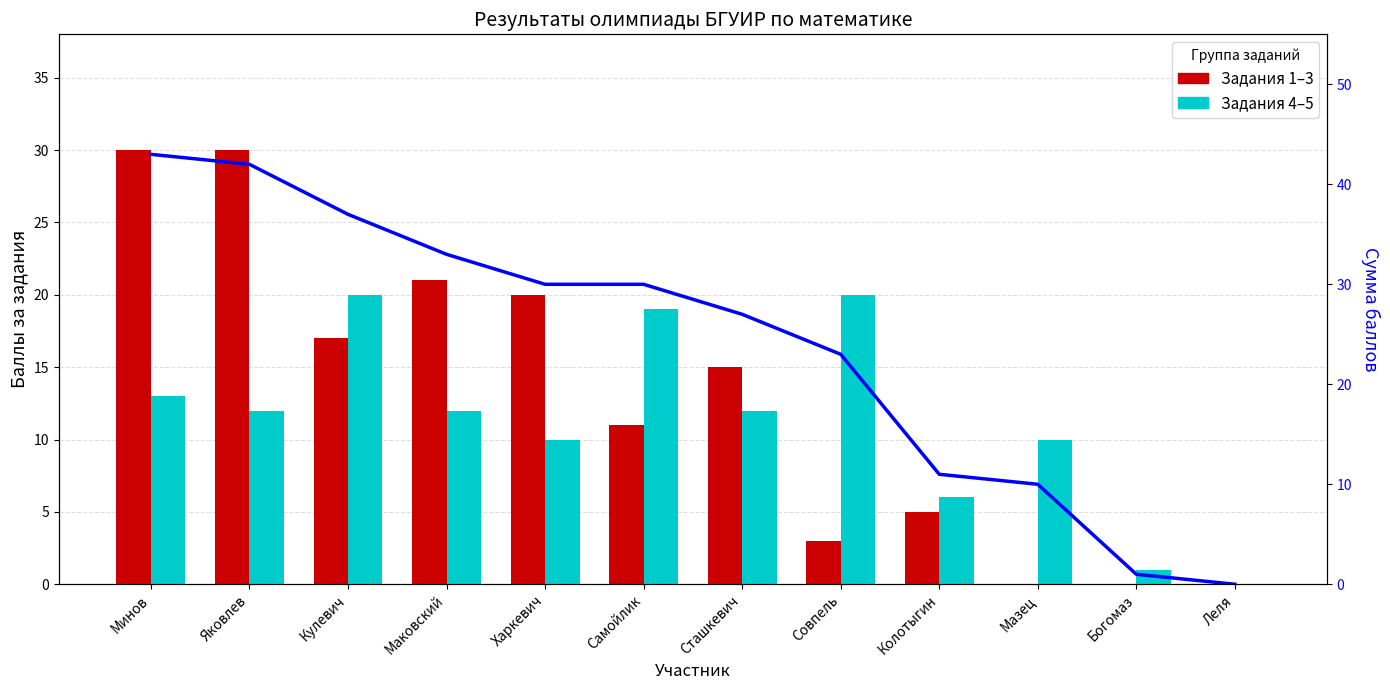

Which category has the highest value across all series?

Минов